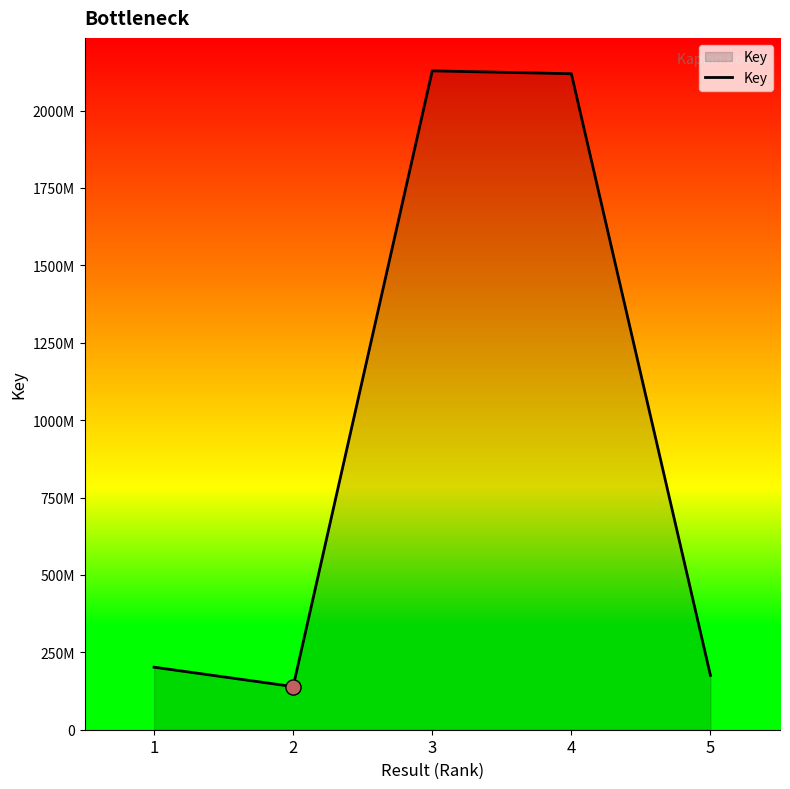

Does the chart have visible grid lines?

No